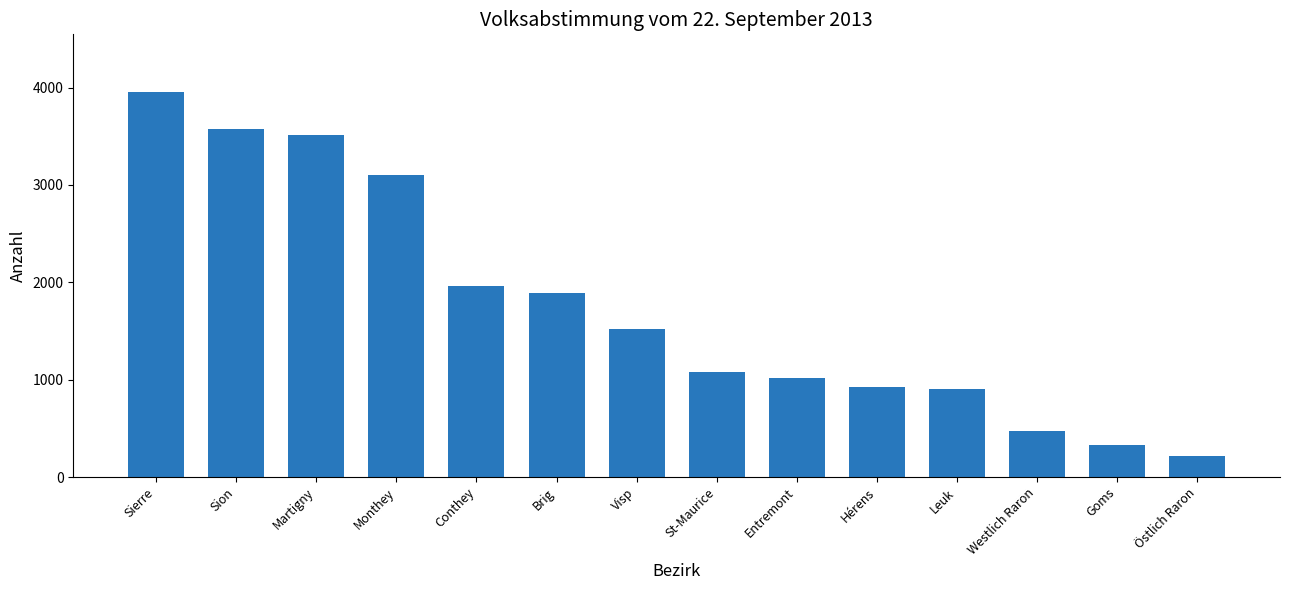

Reading left to right, transcribe all the data shown in this chart.

3954	3579	3509	3102	1959	1892	1520	1077	1021	927	901	470	329	218